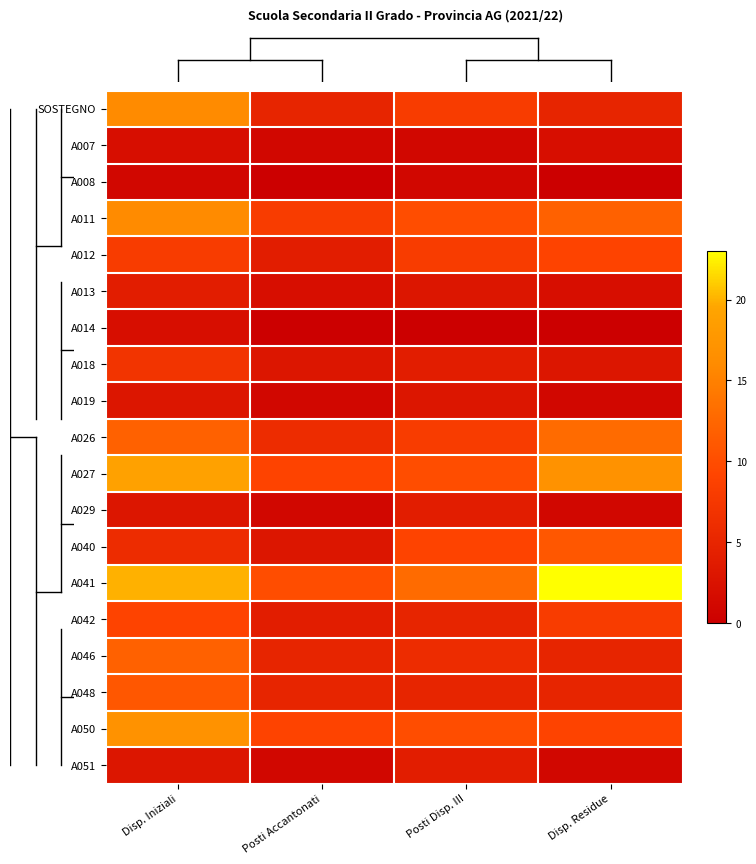

List the series in order of their peak value, lowest first.

A008, A007, A014, A019, A013, A029, A051, A018, A012, A042, A040, A048, A046, A026, SOSTEGNO, A011, A050, A027, A041